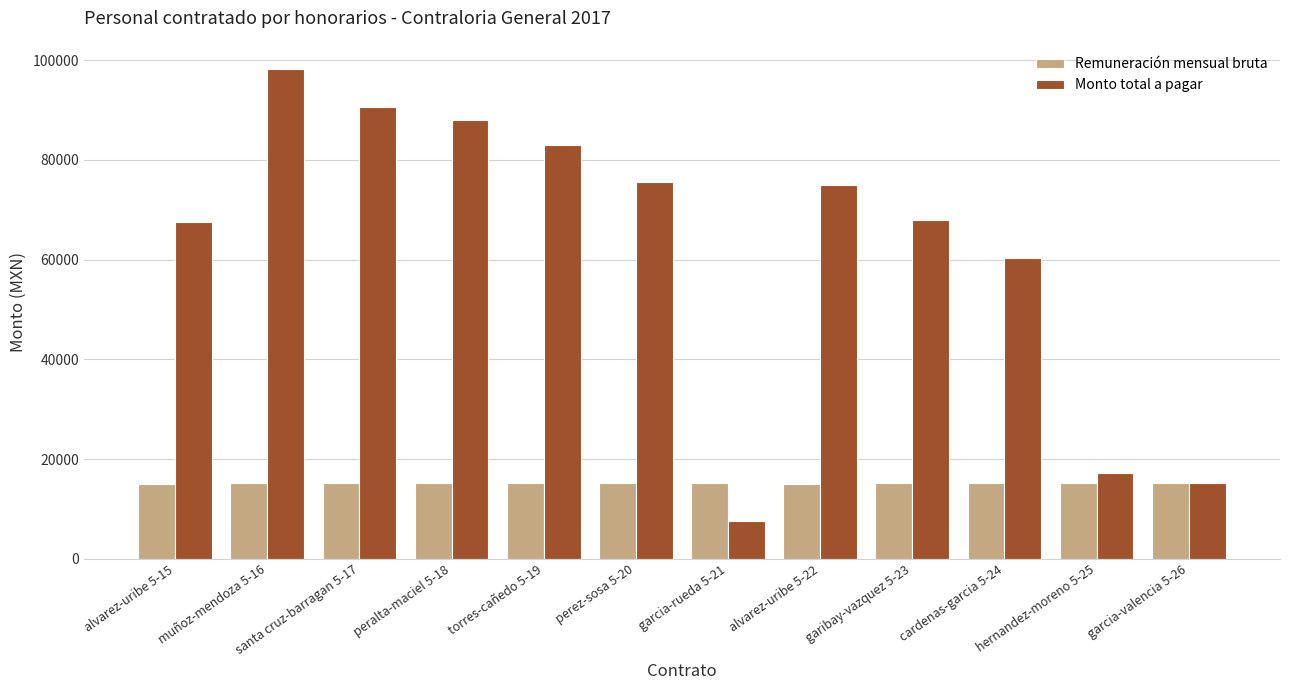

What is the value of the Remuneración mensual bruta bar at the 1st from the left?

15000.0